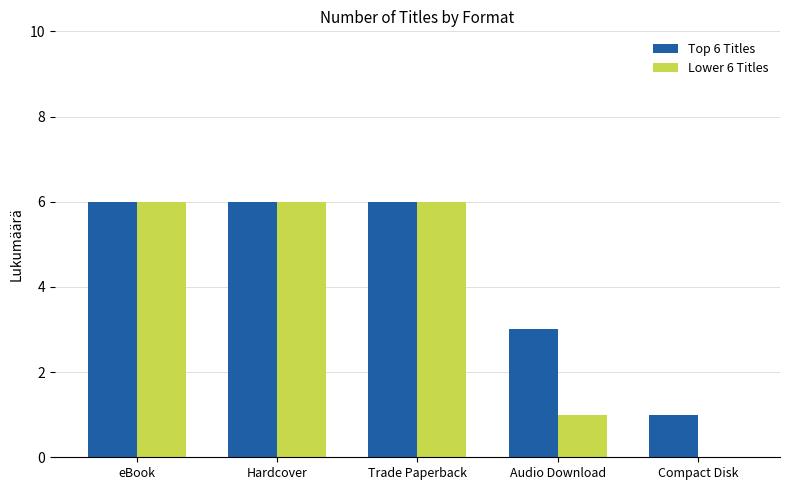

True or false: Lower 6 Titles has a value of 0 at Compact Disk.

True